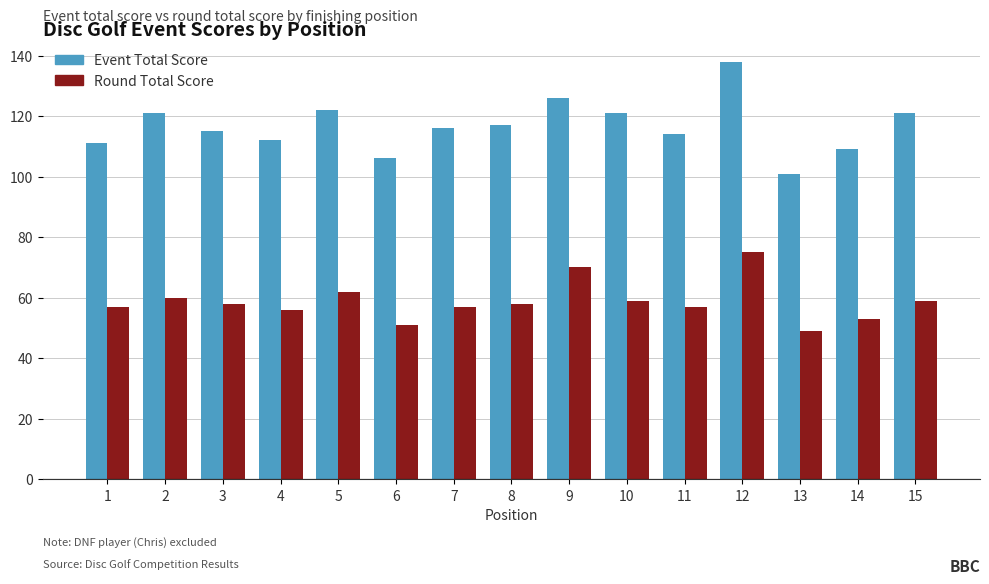

Reading left to right, transcribe all the data shown in this chart.

Event Total Score: 1=111	2=121	3=115	4=112	5=122	6=106	7=116	8=117	9=126	10=121	11=114	12=138	13=101	14=109	15=121
Round Total Score: 1=57	2=60	3=58	4=56	5=62	6=51	7=57	8=58	9=70	10=59	11=57	12=75	13=49	14=53	15=59